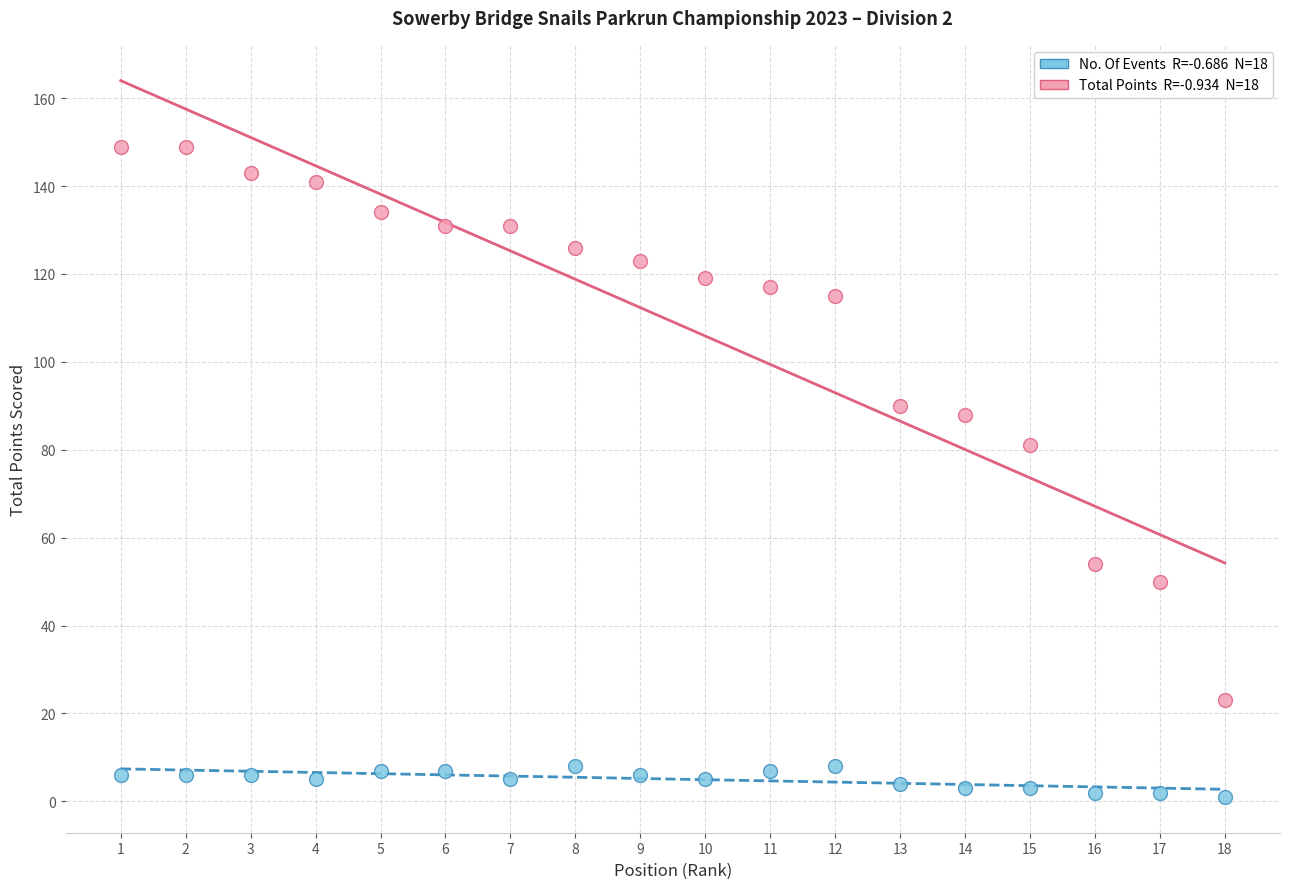

Across all data points, what is the range of X values (max minus min)?

17